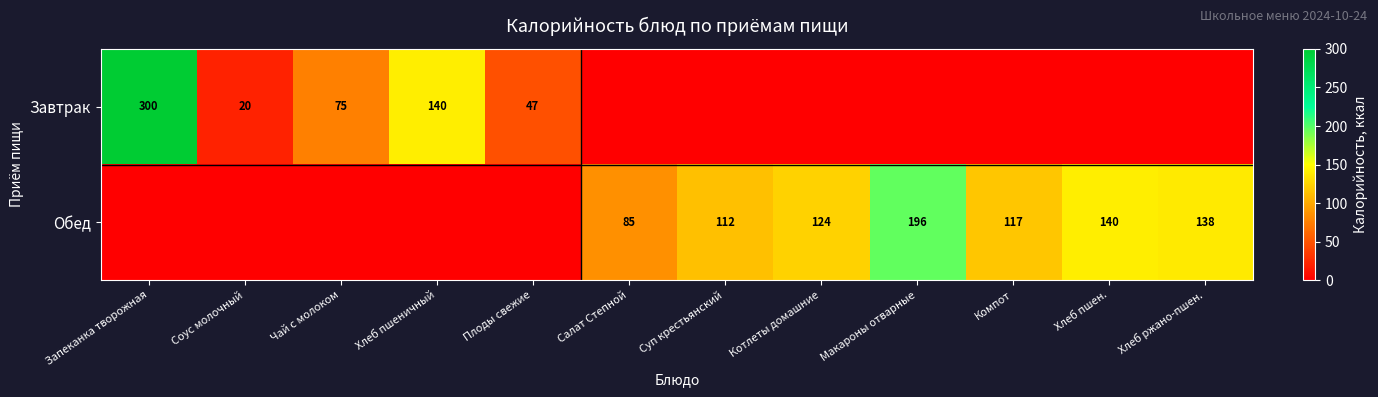

True or false: Обед has a value of 140 at Хлеб пшен..

True